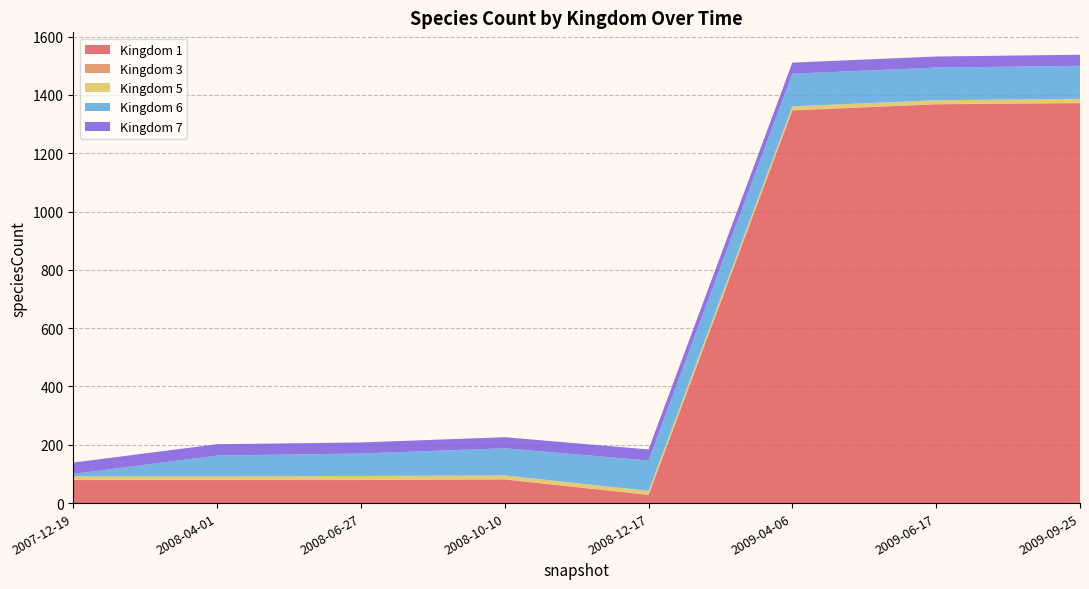

Reading left to right, transcribe all the data shown in this chart.

1: 2007-12-19=79	2008-04-01=79	2008-06-27=79	2008-10-10=81	2008-12-17=28	2009-04-06=1347	2009-06-17=1368	2009-09-25=1372
3: 2007-12-19=1	2008-04-01=1	2008-06-27=1	2008-10-10=1	2008-12-17=1	2009-04-06=1	2009-06-17=1	2009-09-25=1
5: 2007-12-19=12	2008-04-01=12	2008-06-27=13	2008-10-10=13	2008-12-17=13	2009-04-06=13	2009-06-17=13	2009-09-25=14
6: 2007-12-19=8	2008-04-01=71	2008-06-27=77	2008-10-10=93	2008-12-17=104	2009-04-06=112	2009-06-17=112	2009-09-25=113
7: 2007-12-19=39	2008-04-01=39	2008-06-27=38	2008-10-10=38	2008-12-17=38	2009-04-06=38	2009-06-17=38	2009-09-25=38